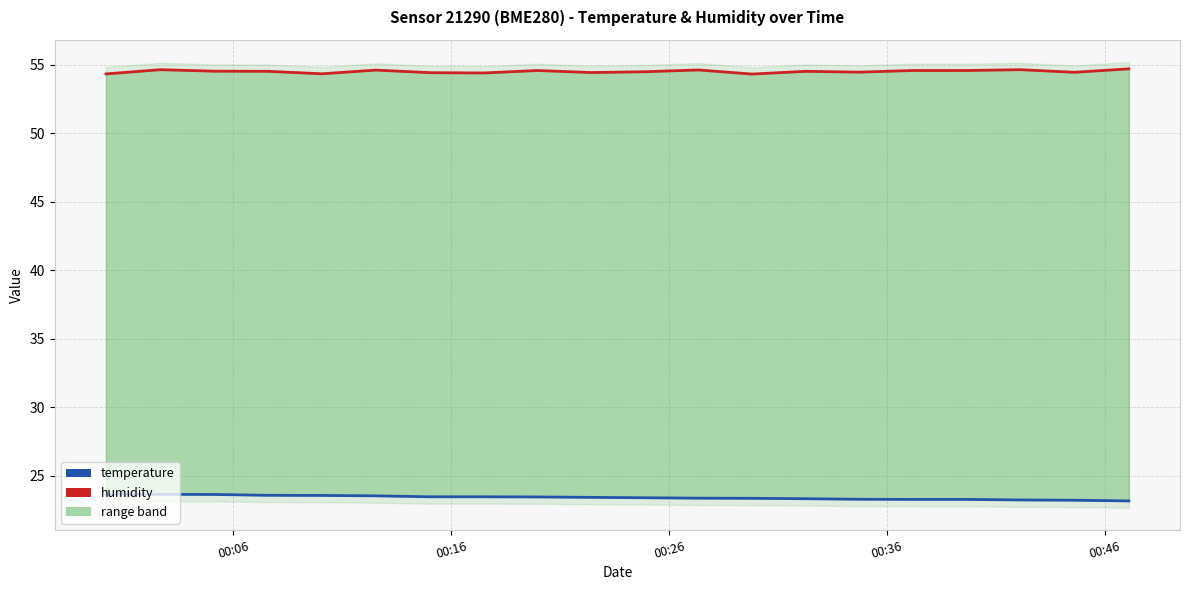

Reading left to right, what are all the values shown in this chart?

temperature: 23.6	23.6	23.6	23.6	23.6	23.5	23.4	23.4	23.4	23.4	23.4	23.4	23.3	23.3	23.3	23.3	23.3	23.2	23.2	23.1
humidity: 54.3	54.6	54.5	54.5	54.4	54.6	54.4	54.4	54.6	54.4	54.5	54.6	54.3	54.5	54.5	54.6	54.6	54.6	54.5	54.7